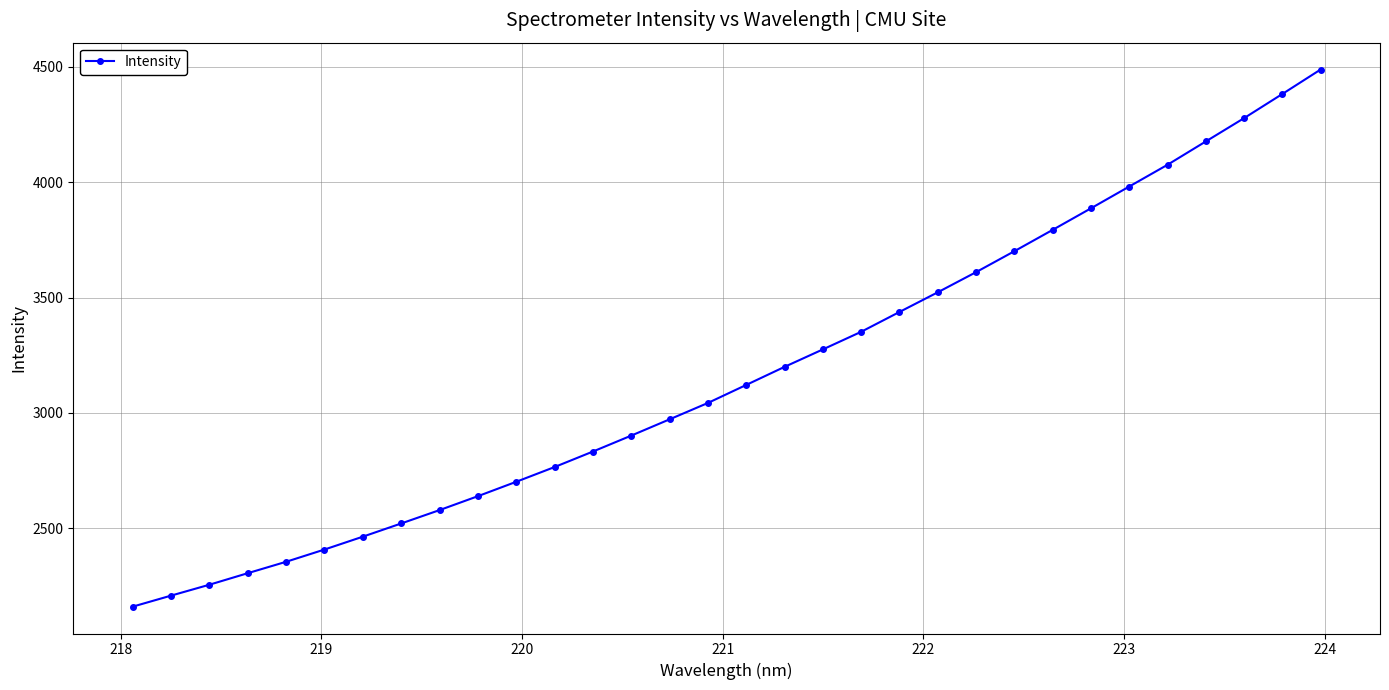

What is the value of the 8th point from the left?

2520.6